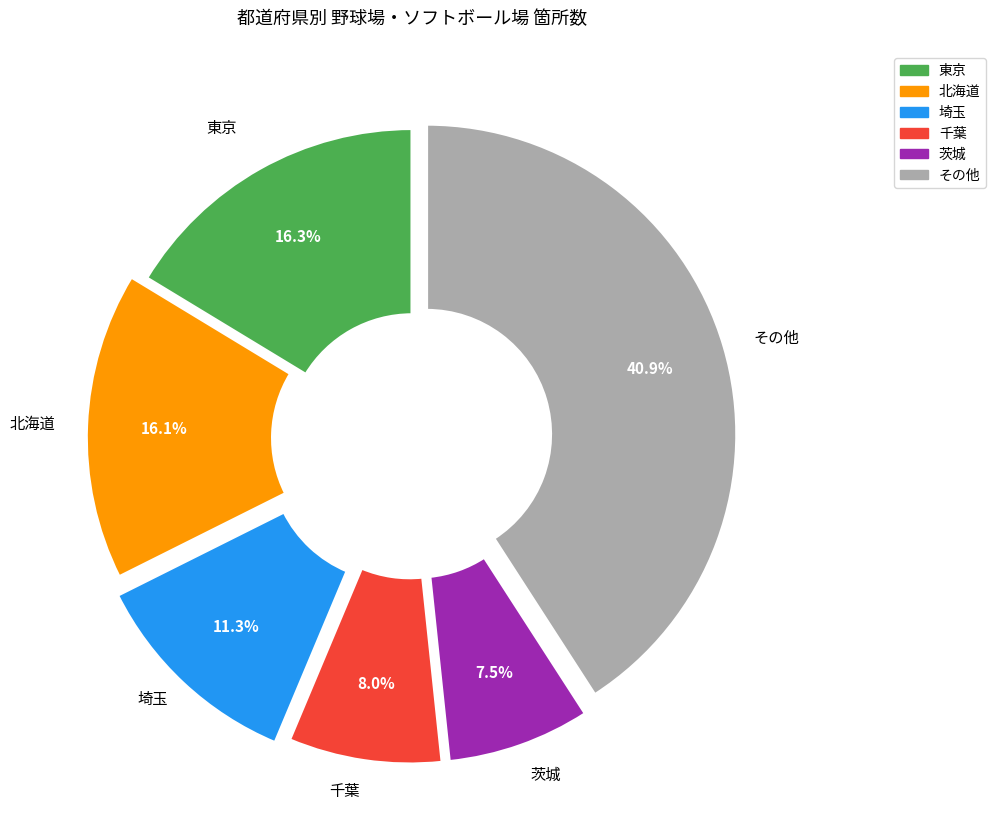

Between その他 and 千葉, which is larger?

その他